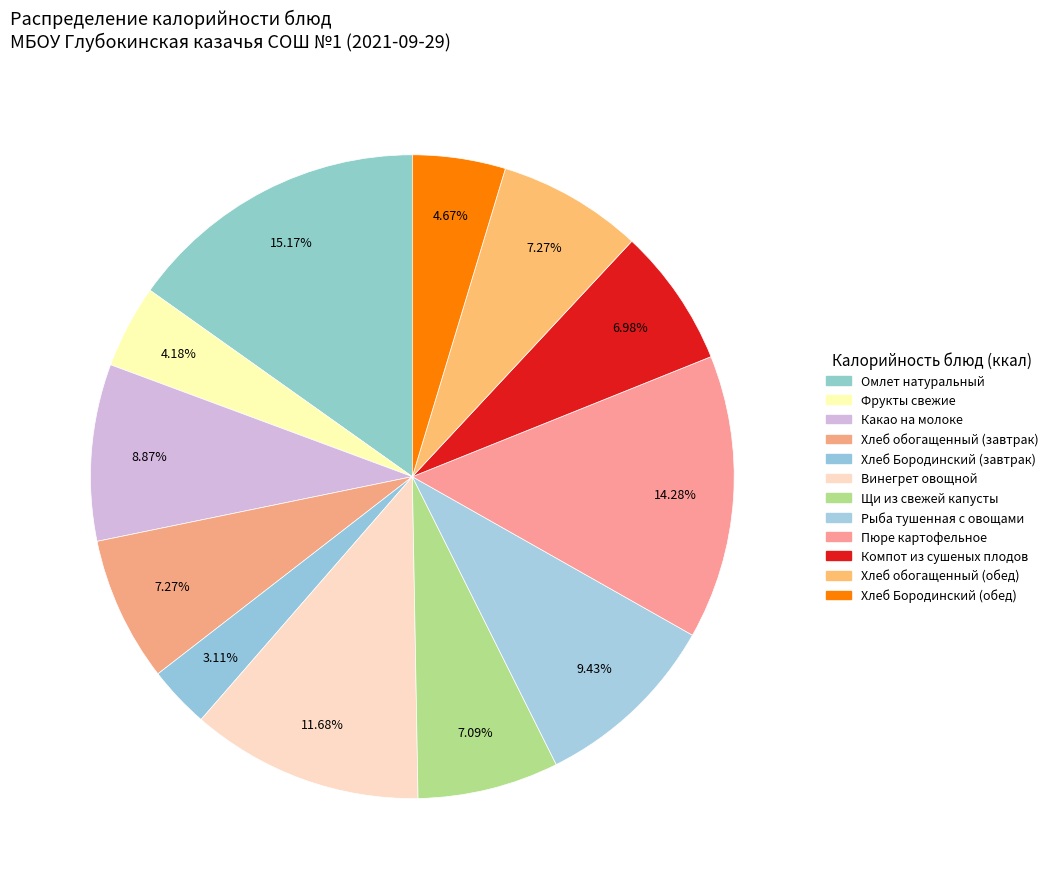

Count the number of slices in the pie.

12